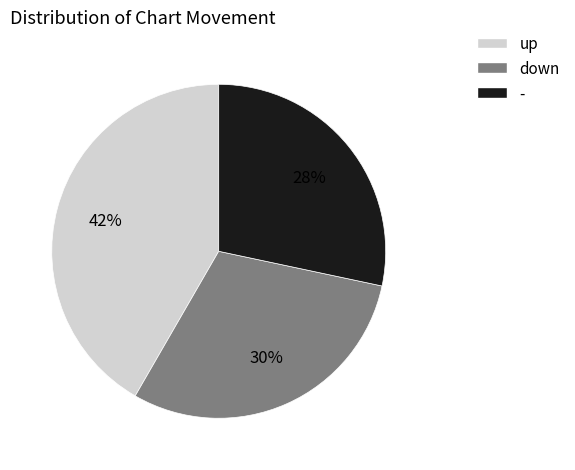

Which slice is the largest?

up